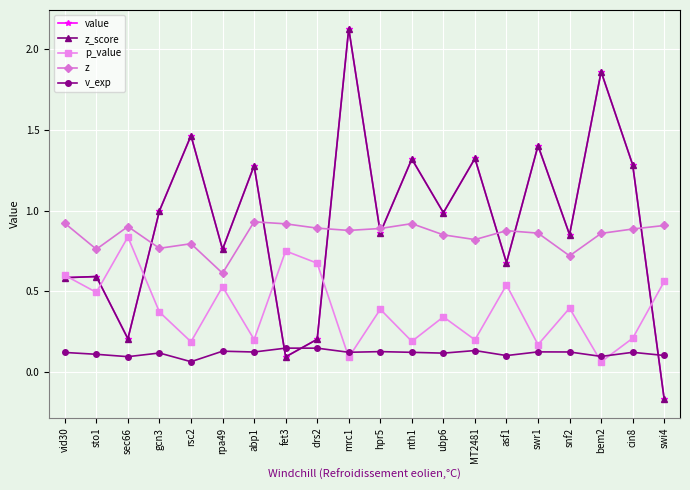

Is this an area chart (filled region under the line)?

No